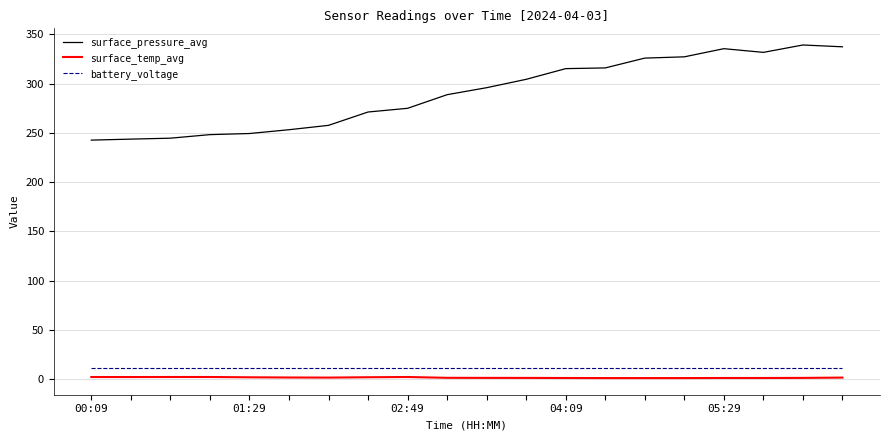

Which series has the widest spread of values?

surface_pressure_avg